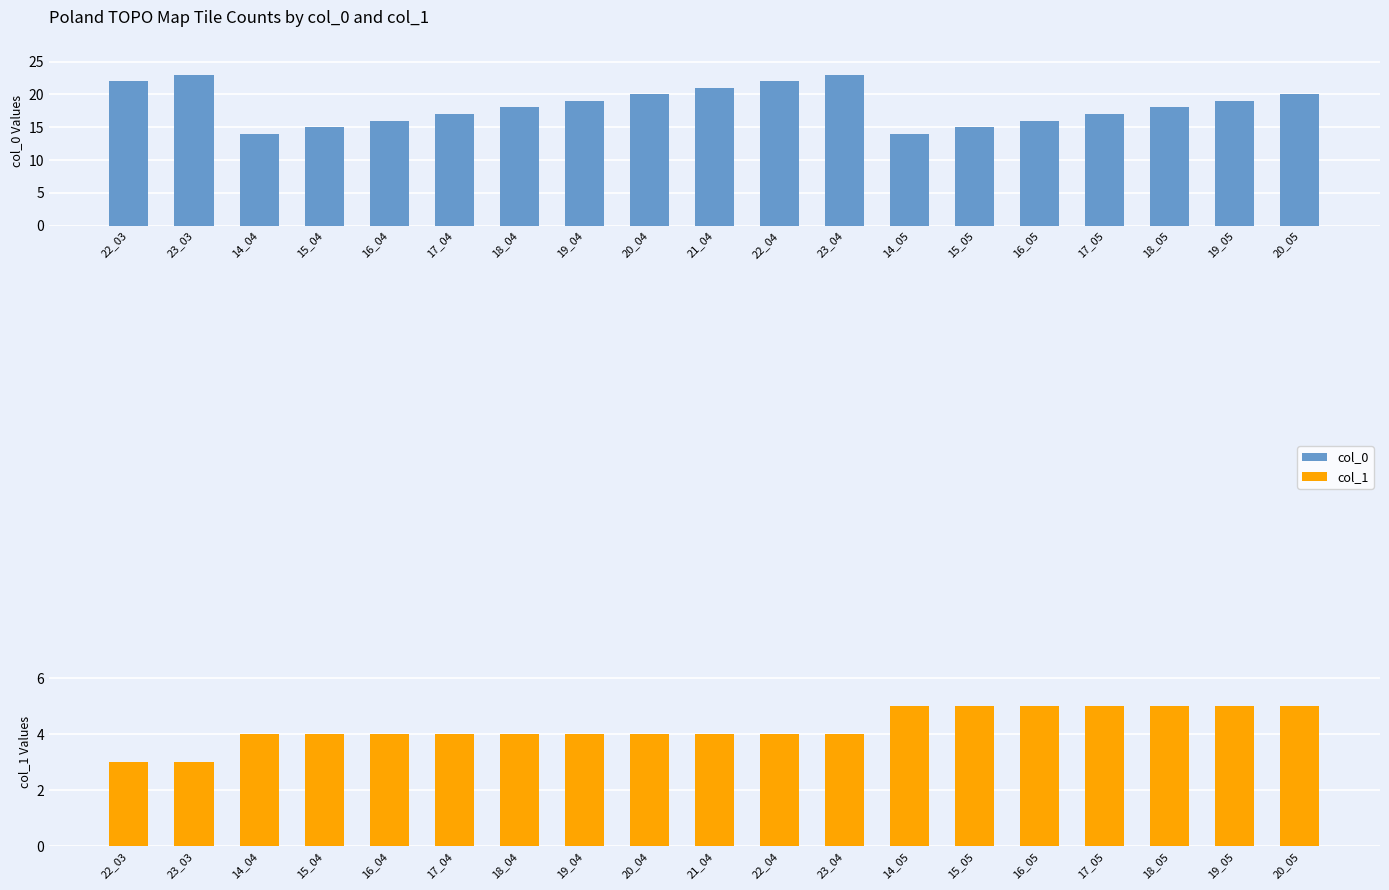

Between 15_05 and 23_04, which is larger?

23_04